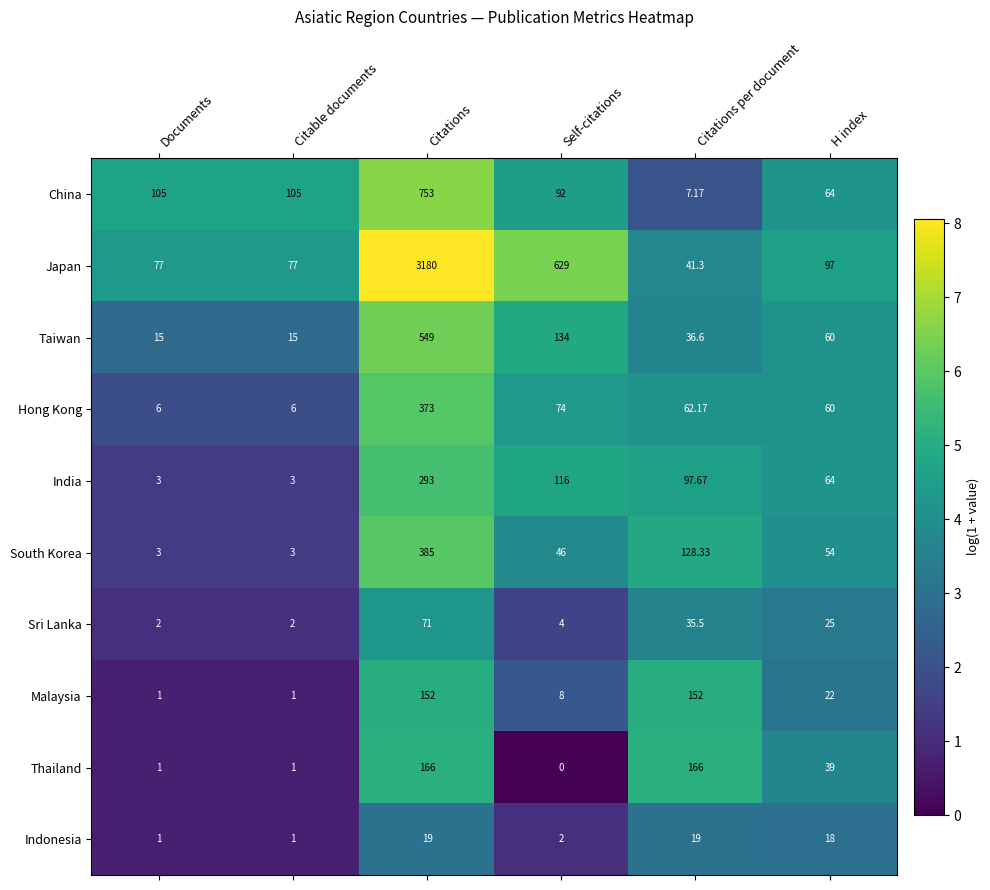

Which series has the largest range (max minus min)?

Japan